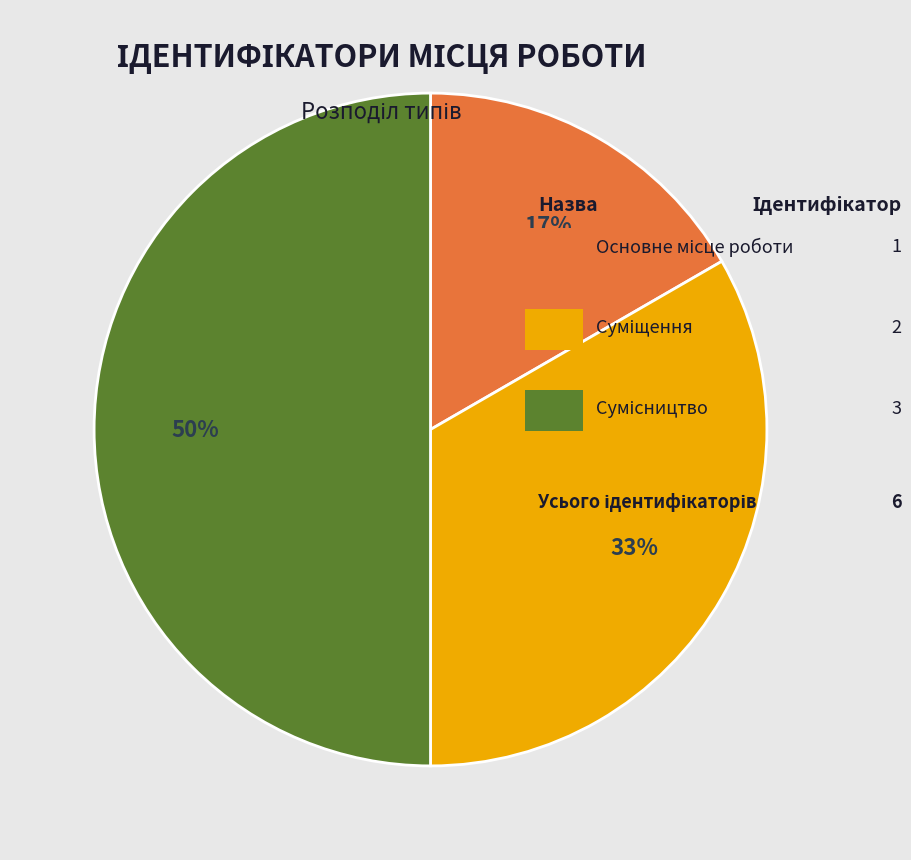

To the nearest percent, what is the difference between the largest and smallest slice percentages?

33%